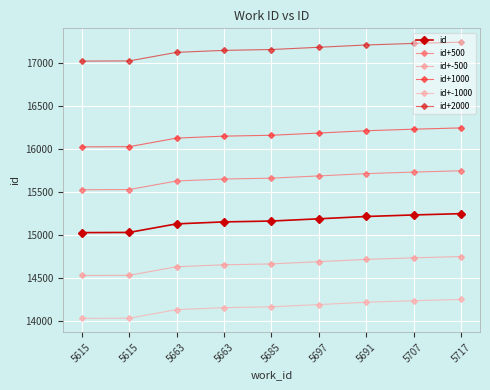

Count the number of categories in the chart.

9